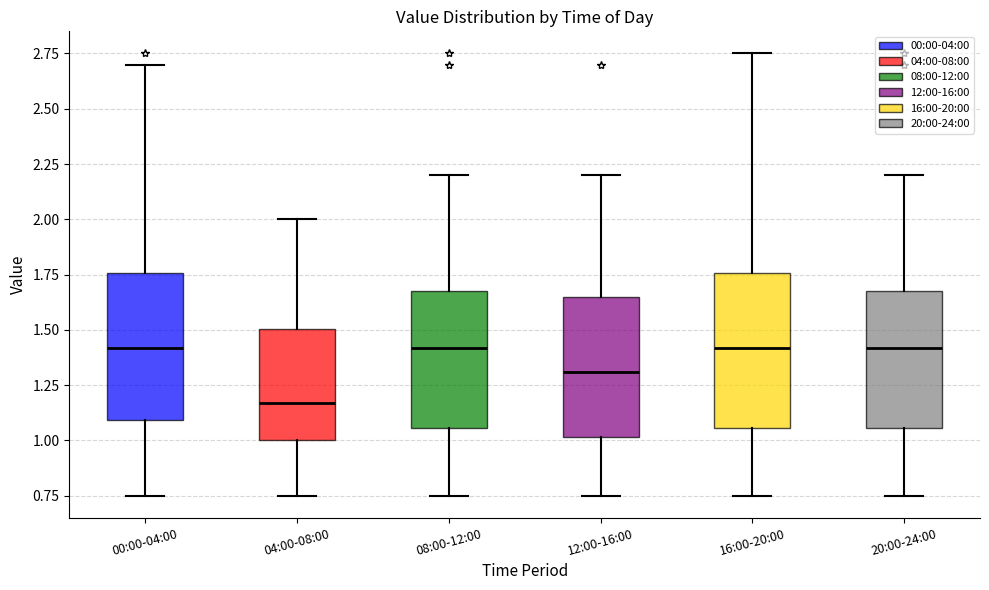

Reading left to right, read every box against the y-axis: the position of its median line, the range the box covers, and the ends of its whiskers. The values are not printed on the chart, so give them approximately, as read against the axis.

00:00-04:00: median 1.40, box 1.10 to 1.75, whiskers 0.75 to 2.70
04:00-08:00: median 1.15, box 1.00 to 1.50, whiskers 0.75 to 2.00
08:00-12:00: median 1.40, box 1.05 to 1.70, whiskers 0.75 to 2.20
12:00-16:00: median 1.30, box 1.00 to 1.65, whiskers 0.75 to 2.20
16:00-20:00: median 1.40, box 1.05 to 1.75, whiskers 0.75 to 2.75
20:00-24:00: median 1.40, box 1.05 to 1.70, whiskers 0.75 to 2.20